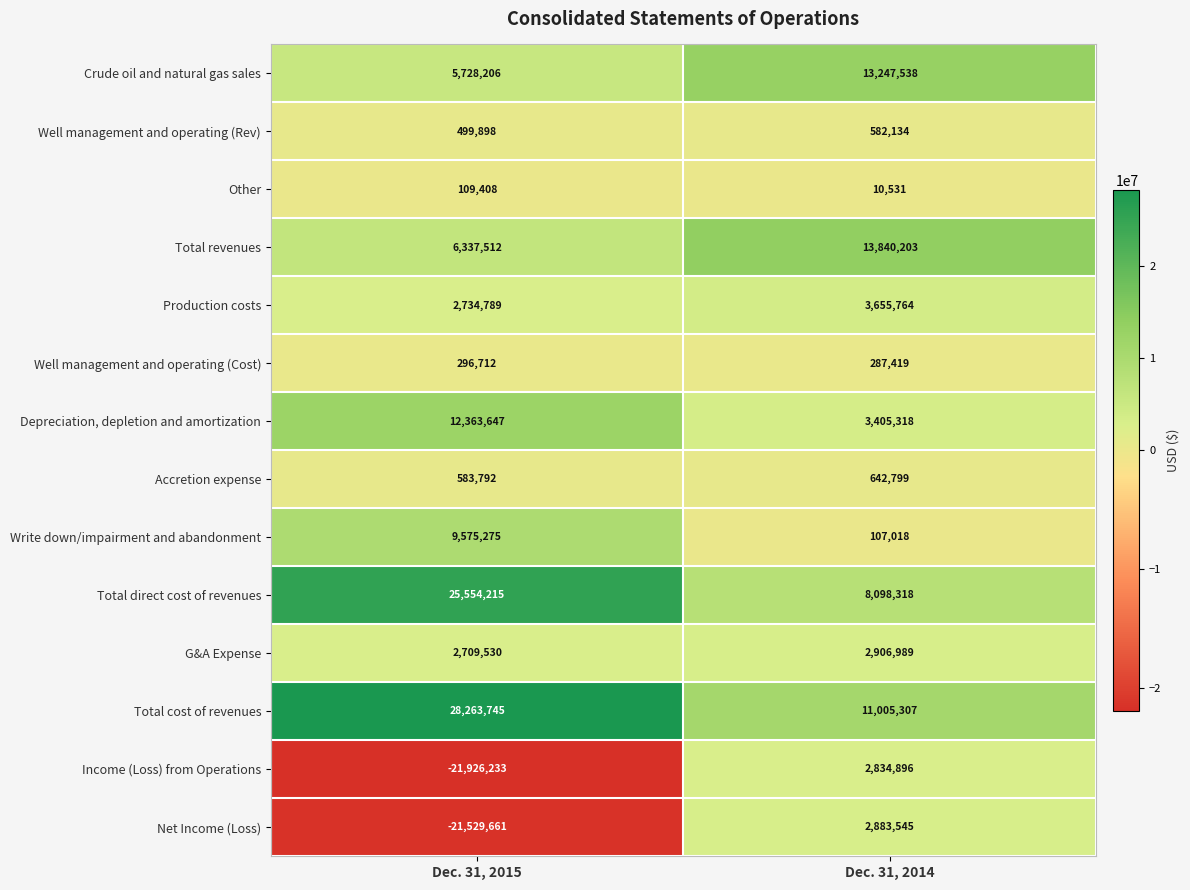

What is the spread (max minus min) of values at Dec. 31, 2015?

50189978